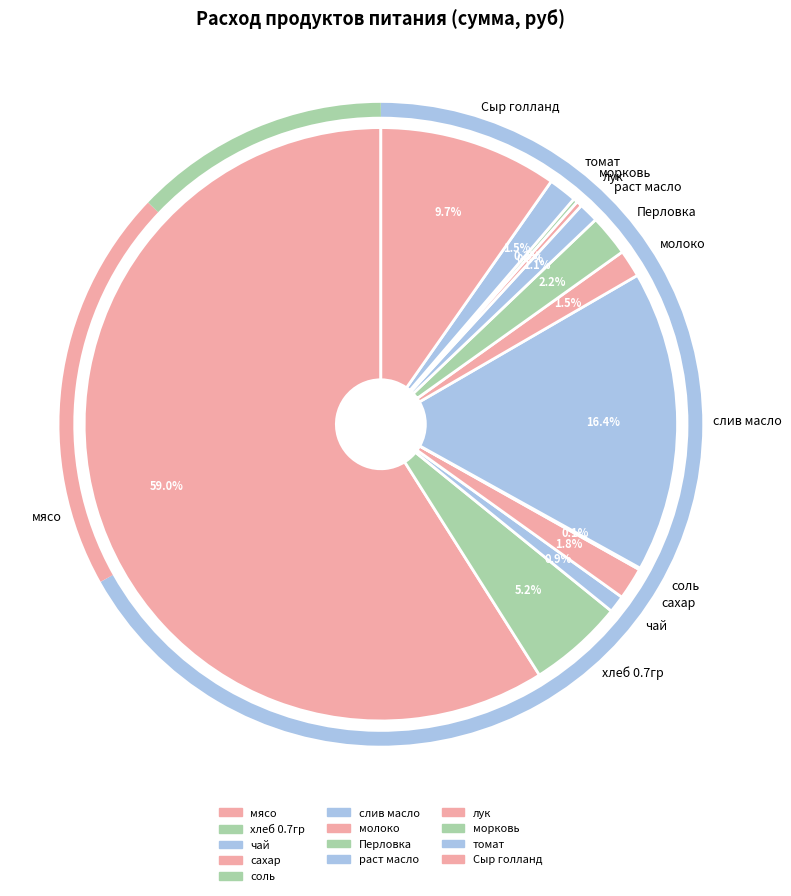

What portion of the pie excludes хлеб 0.7гр?

94.8%